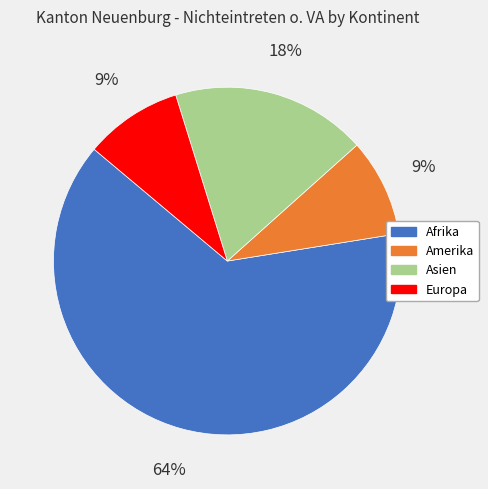

Which category has the biggest portion of the pie?

Afrika